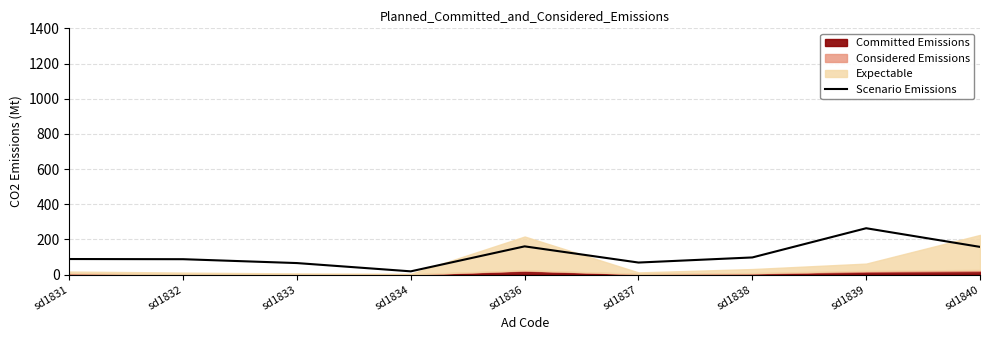

Rank the categories by value from lowest to highest.

sd1834, sd1833, sd1837, sd1832, sd1831, sd1838, sd1840, sd1836, sd1839